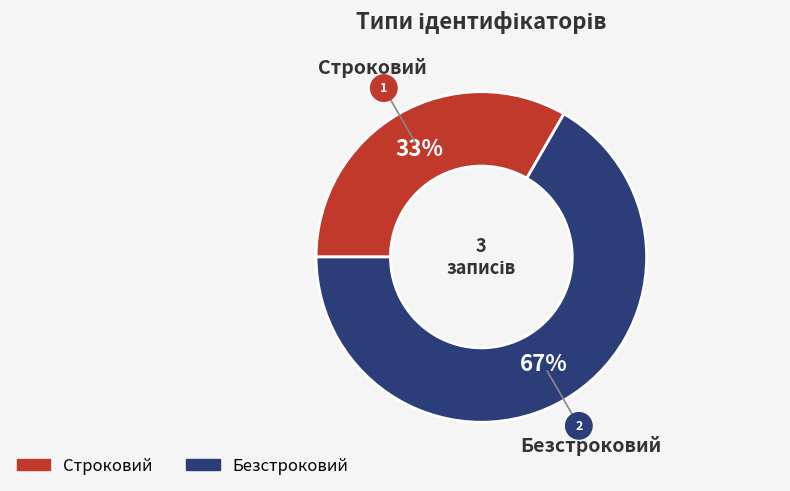

What is the largest slice in the pie chart?

Безстроковий